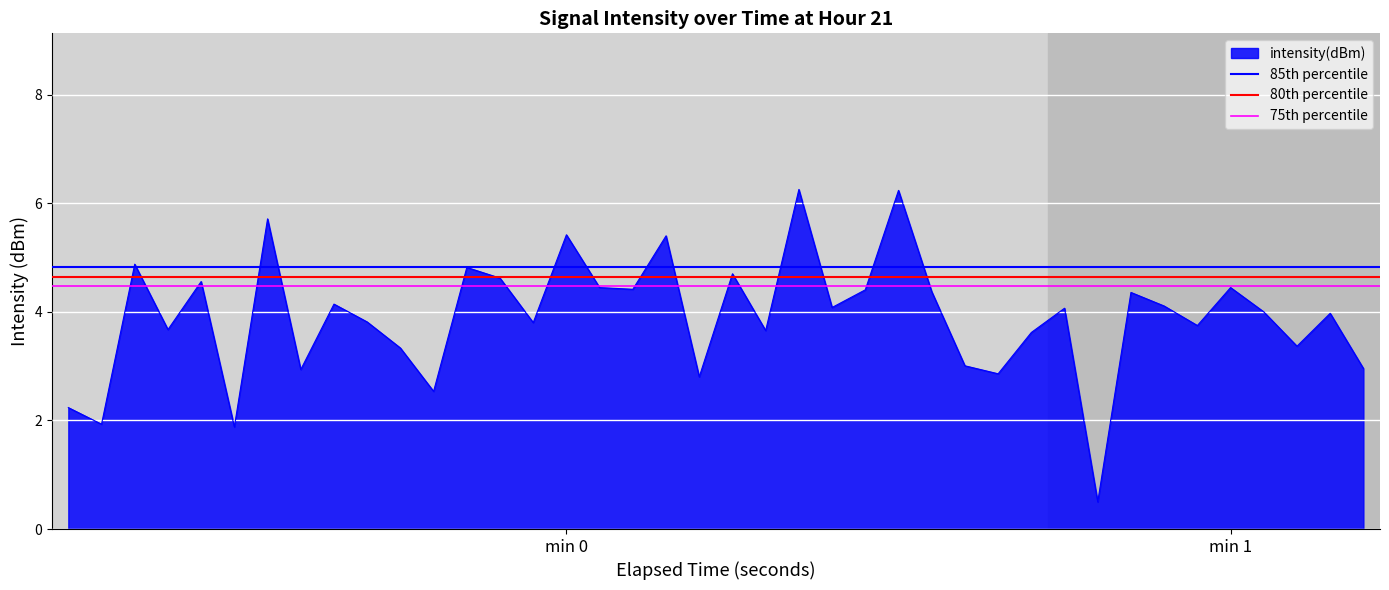

List the labels in order of 85th percentile value, smallest first.

min 0, min 1